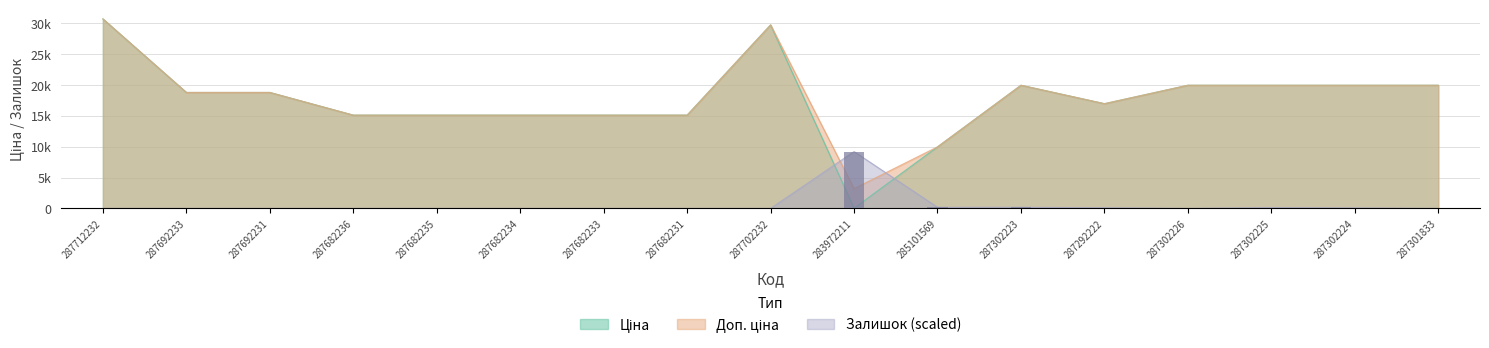

How many distinct data groups are displayed?

3